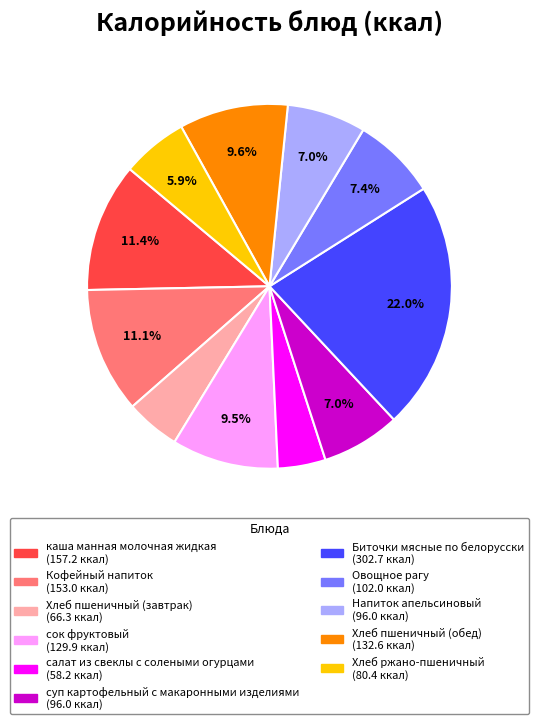

To the nearest percent, what is the difference between the Хлеб пшеничный (обед) and каша манная молочная жидкая slice percentages?

2%